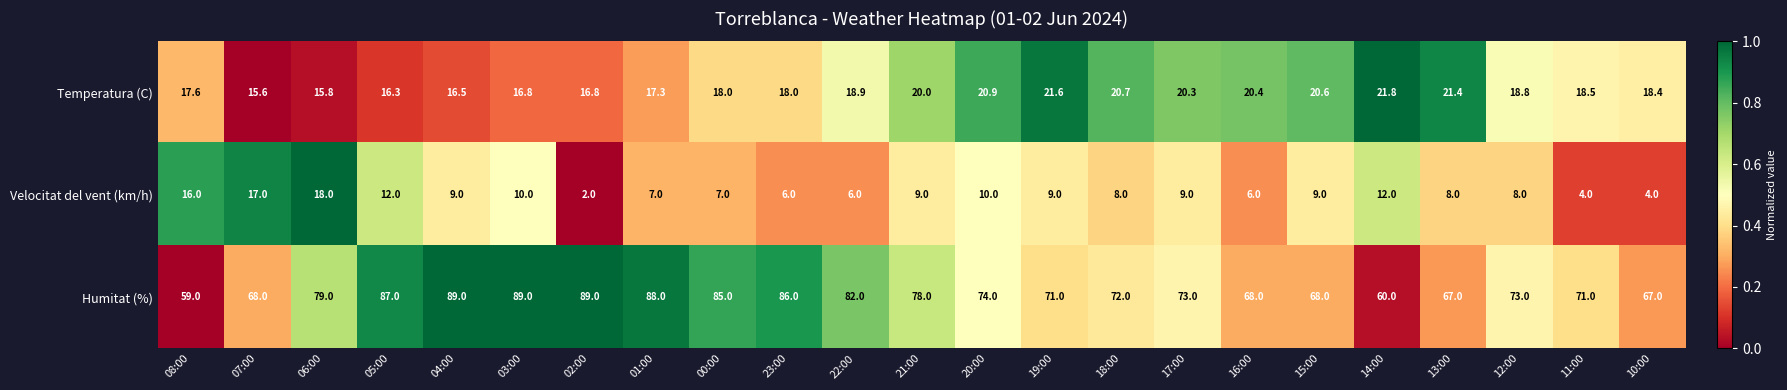

What is the average value of the Humitat (%) series?

75.8